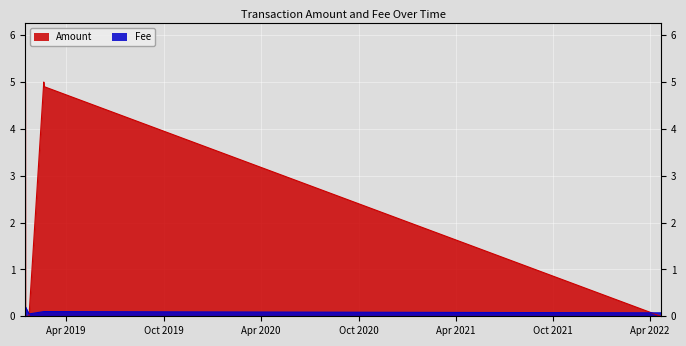

List the series in order of their peak value, highest first.

Amount, Fee